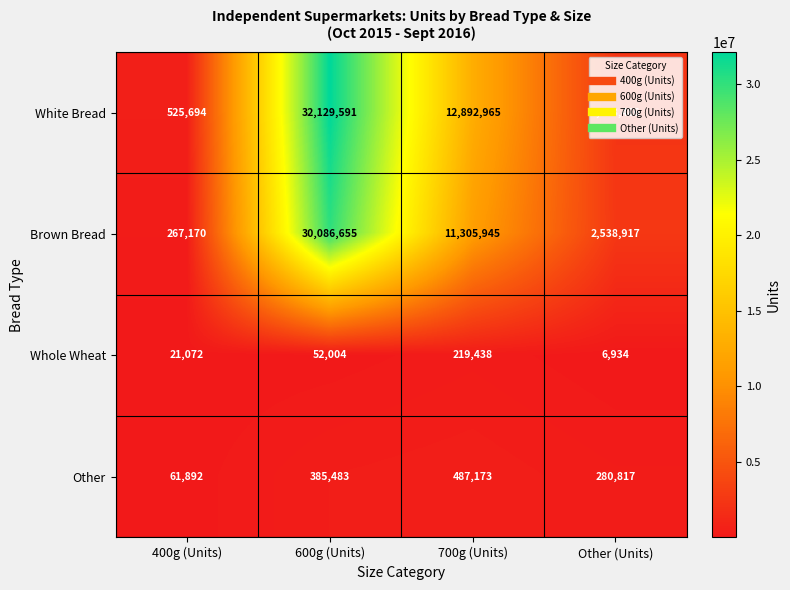

What is the maximum value for Other?

487173